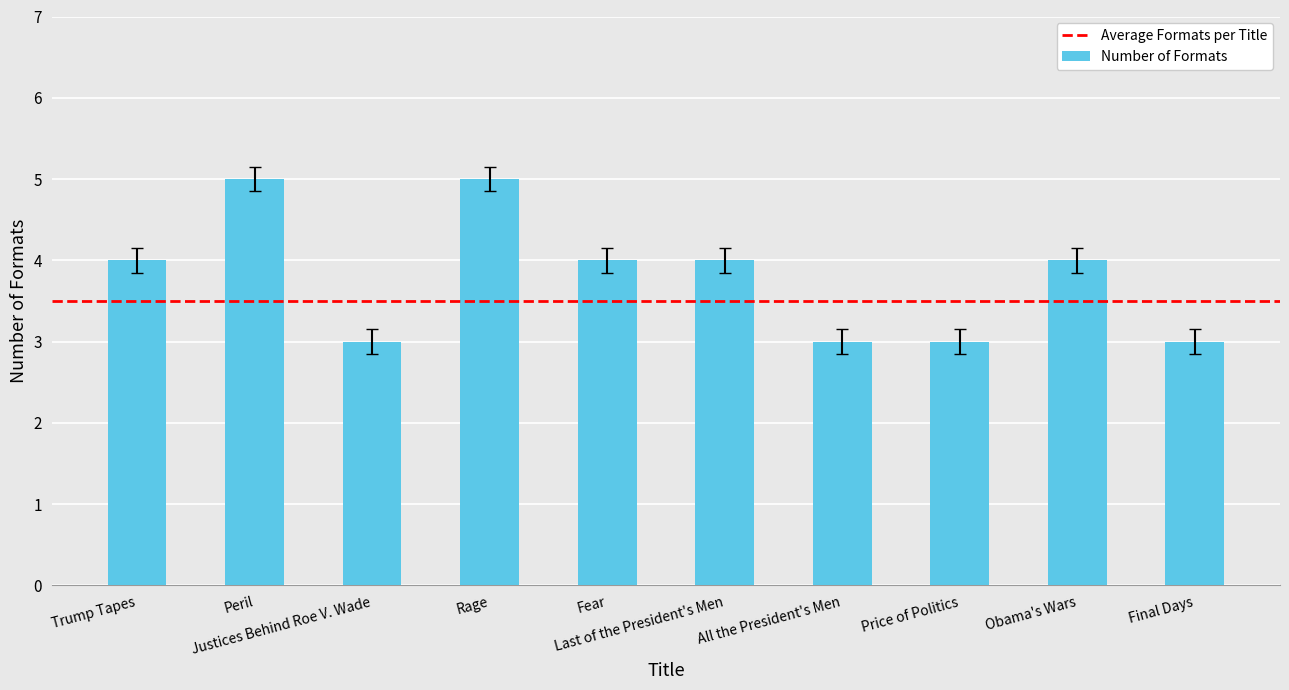

Count the number of data series in this chart.

1